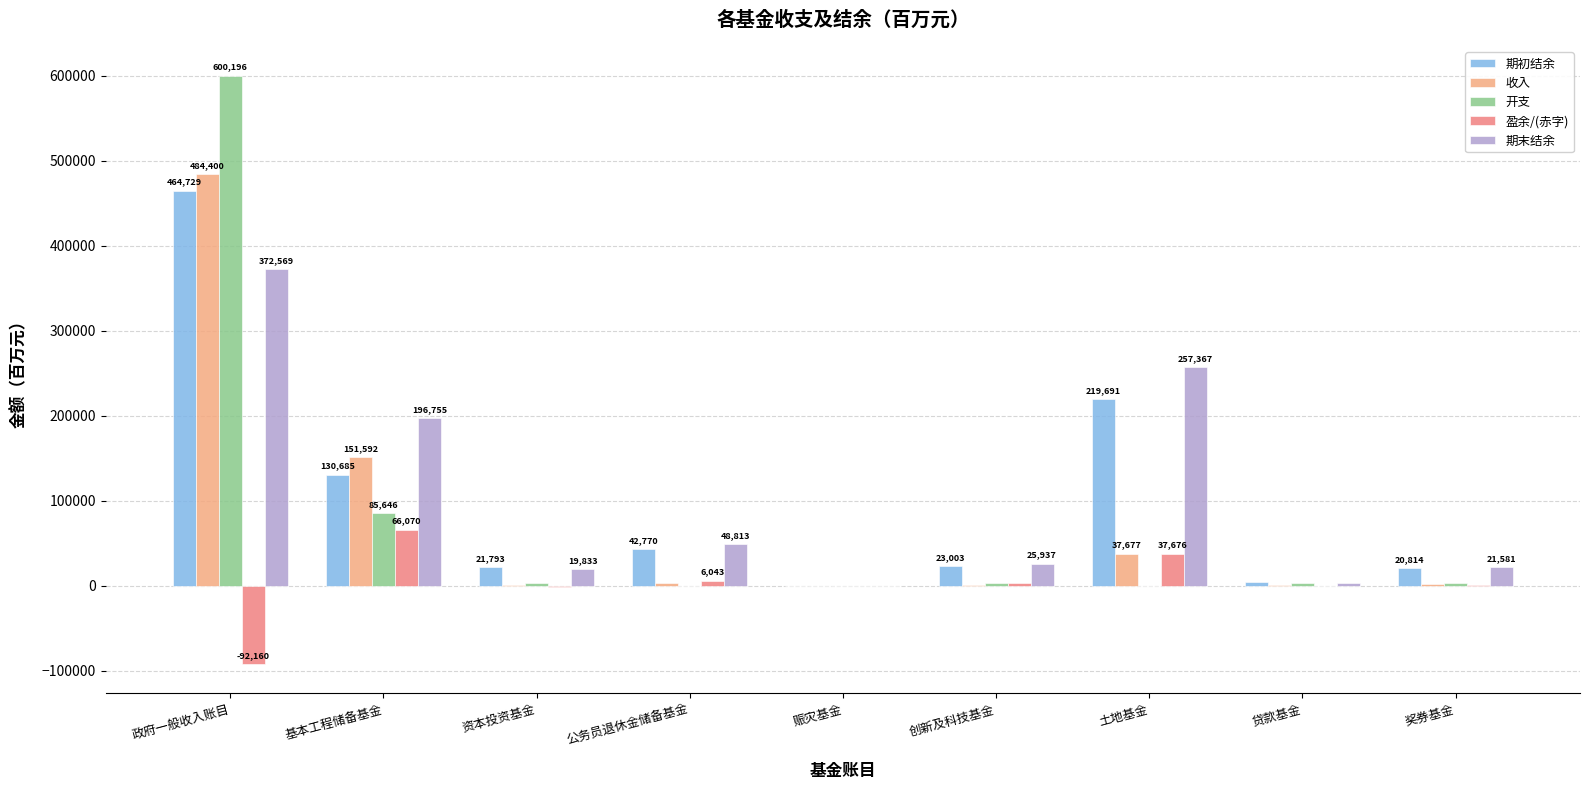

Which series has the largest total across all categories?

期末结余